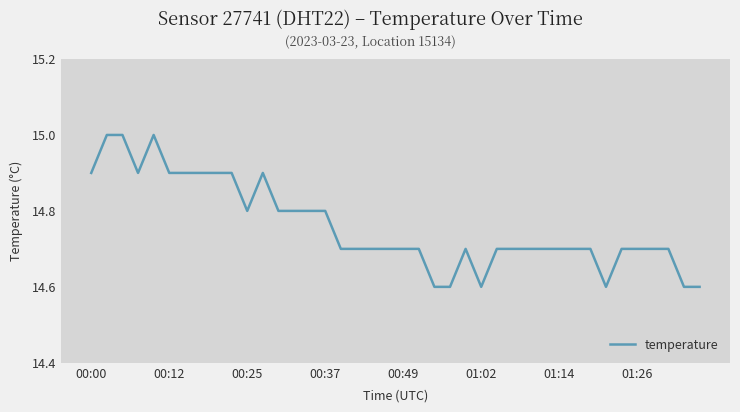

What is the difference between the maximum and minimum values?

0.4